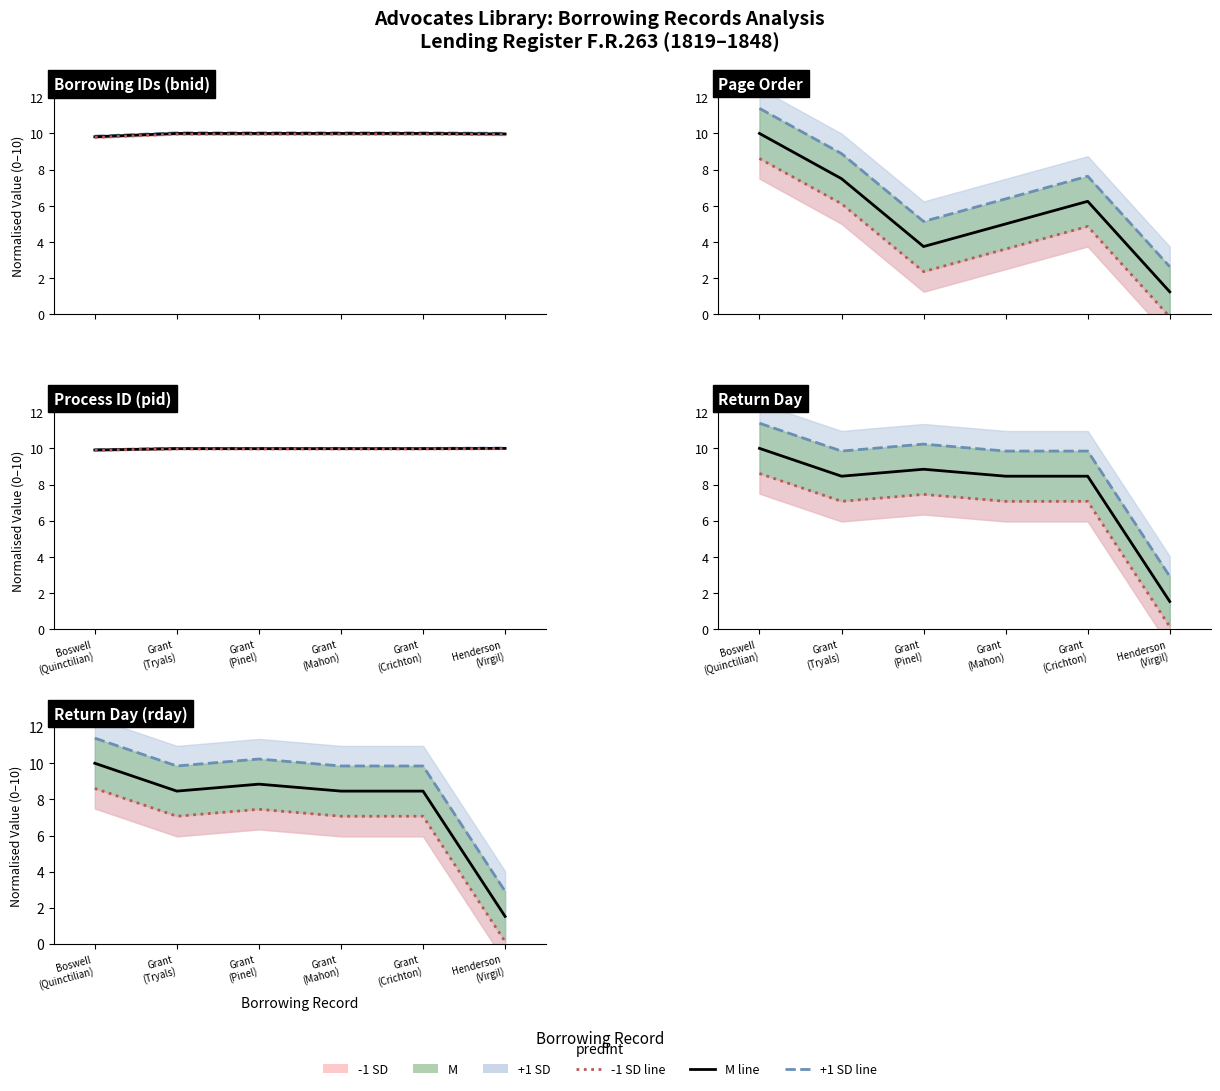

How many interior local valleys does the +1 SD series have?

1